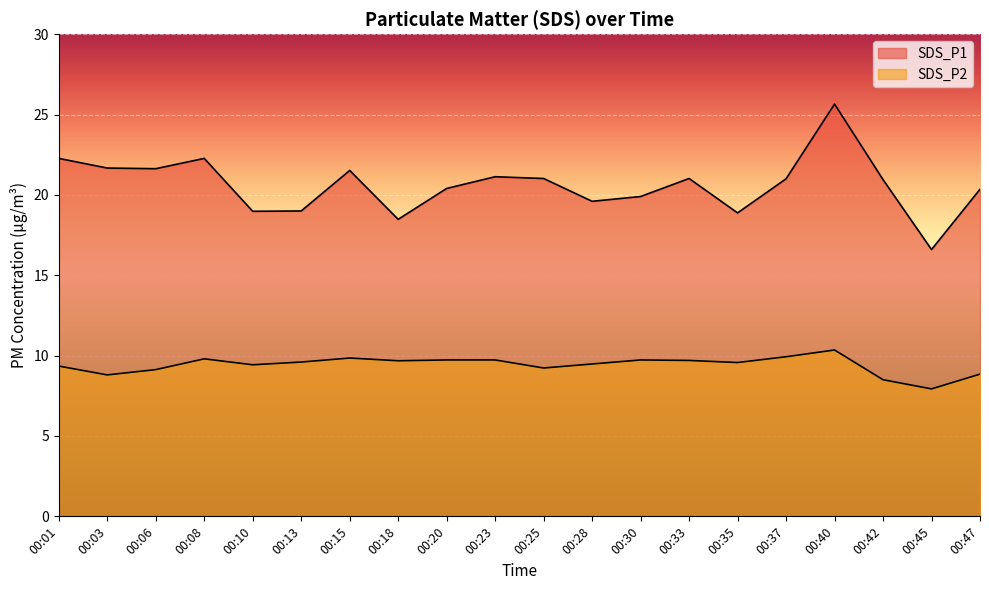

At which category is the sum across all series the highest?

00:40